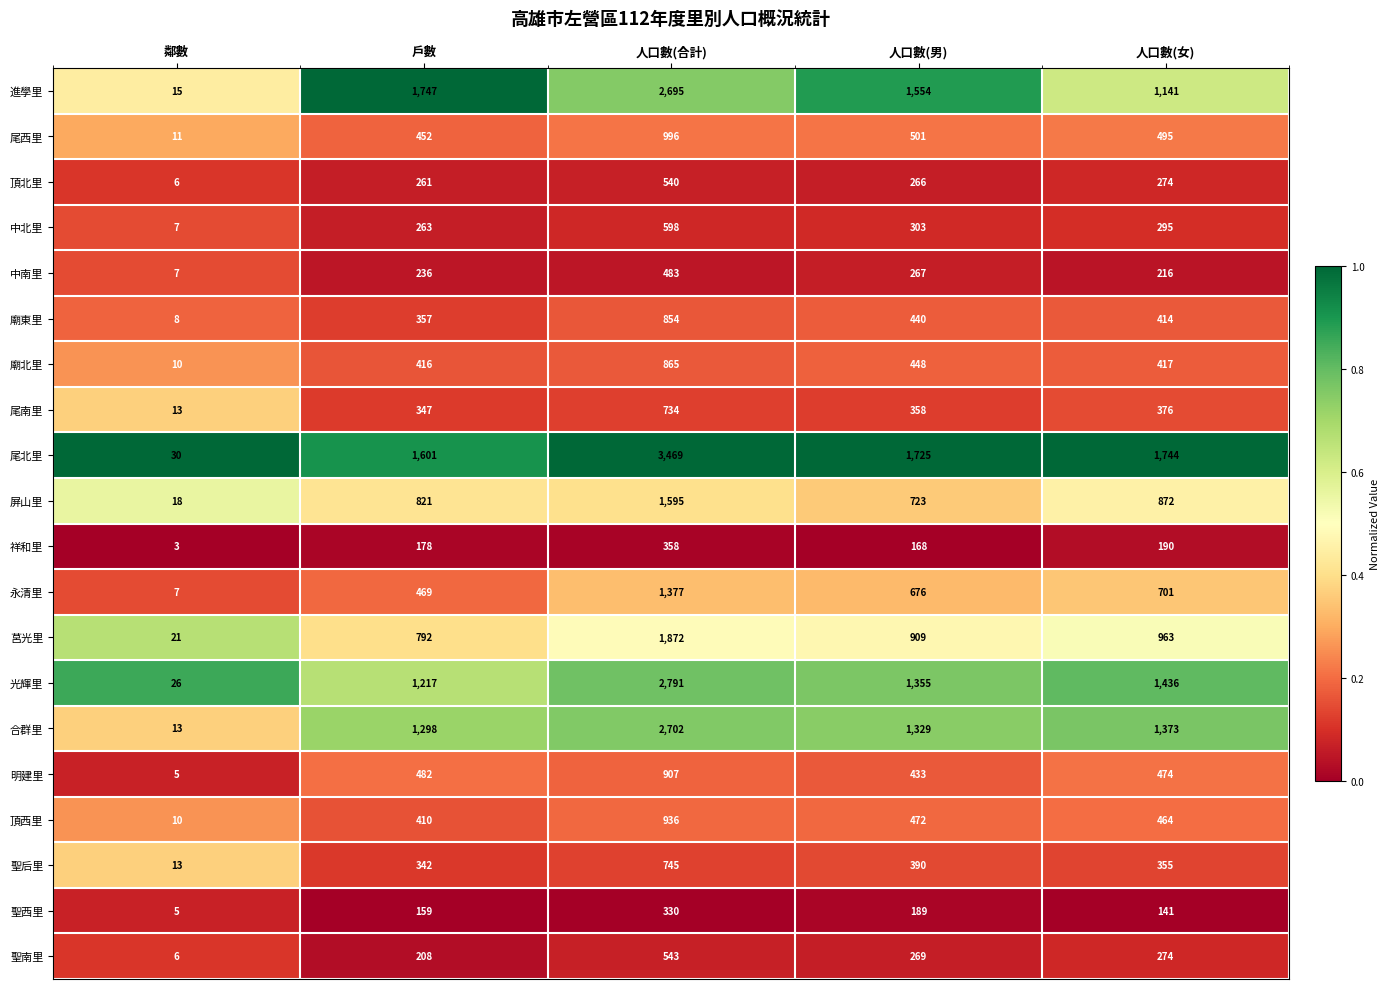

Which category has the lowest value in the 聖西里 series?

鄰數